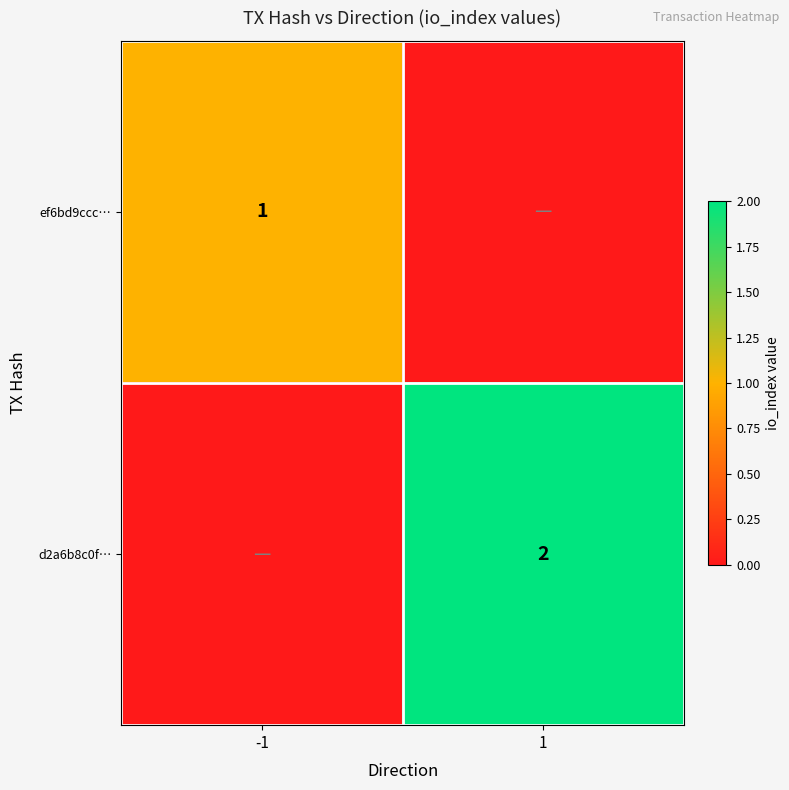

What is the total value across all series at -1?

1